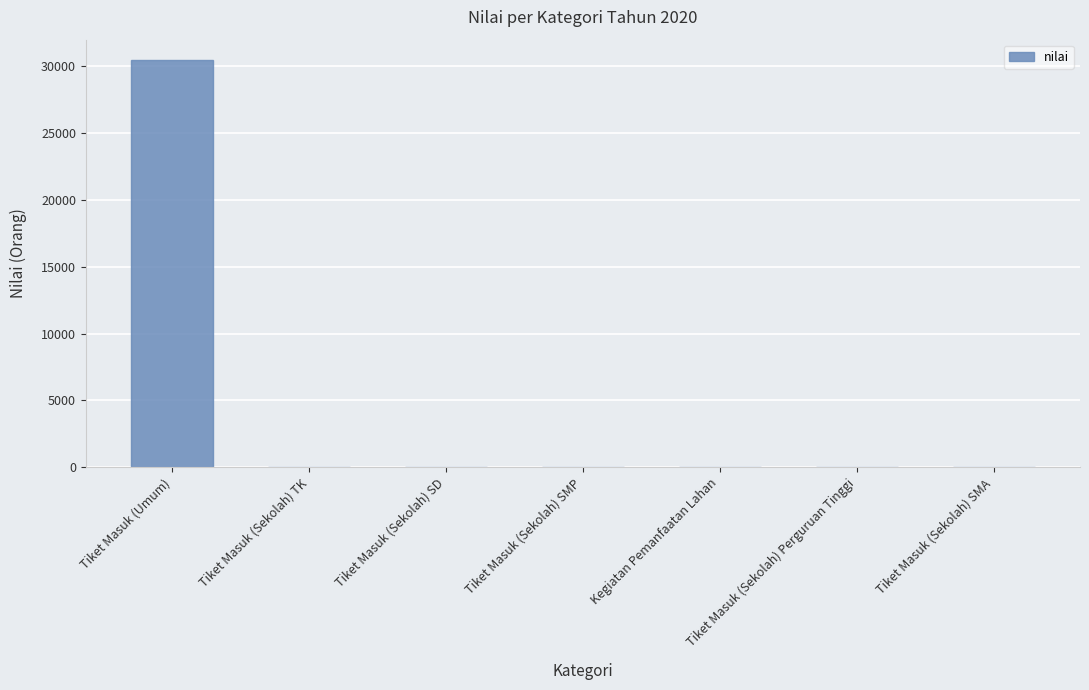

What is the maximum value shown in the chart?

30469